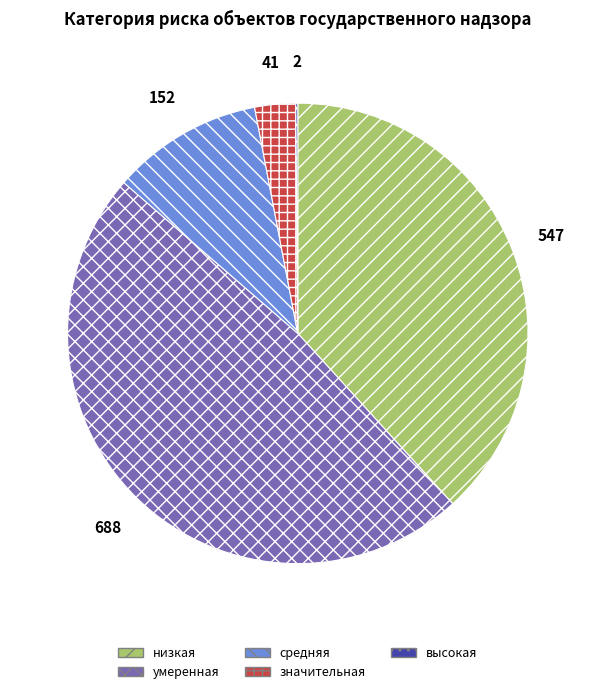

Which slice is the largest?

умеренная